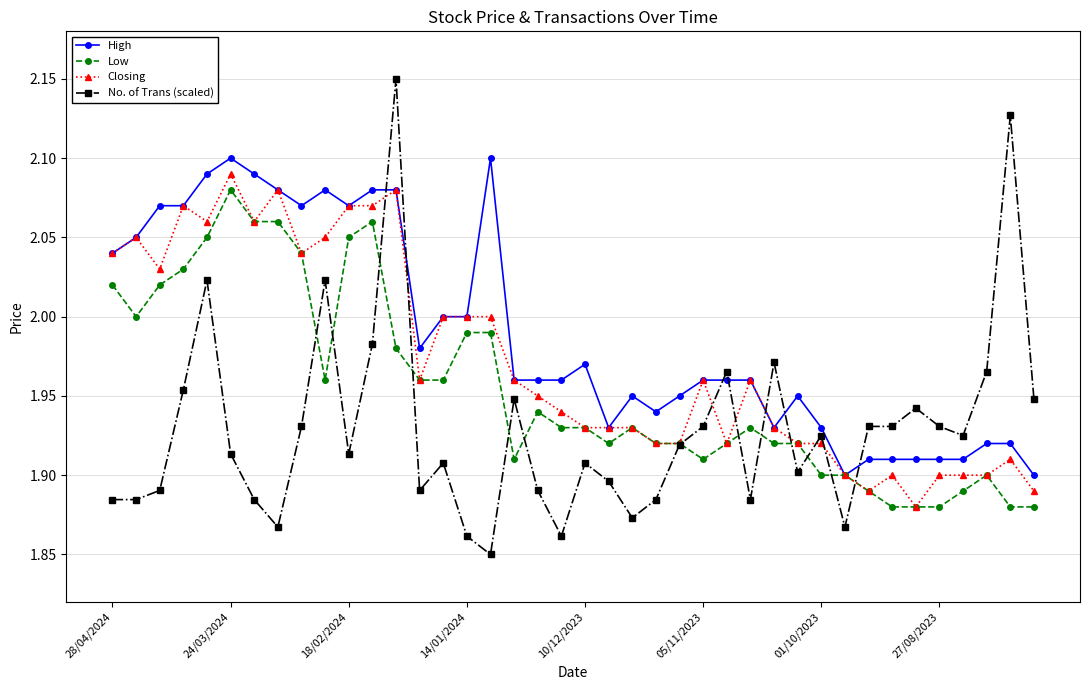

True or false: Closing has more than 2 interior local peaks.

True